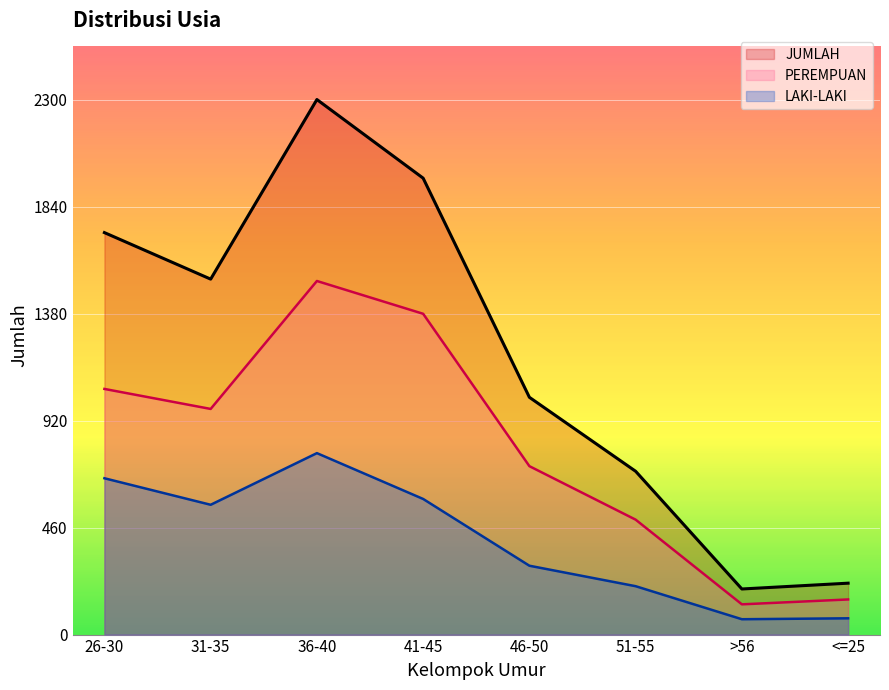

What is the total value across all series at 41-45?

3924